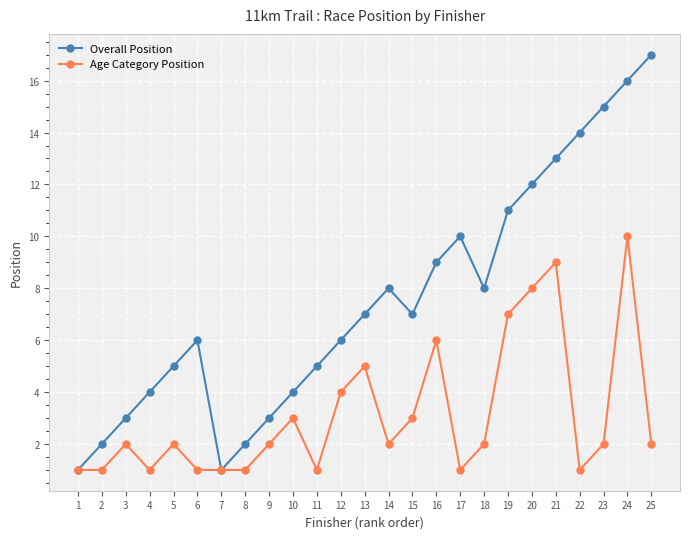

What is the difference between the highest and lowest values at 4?

3